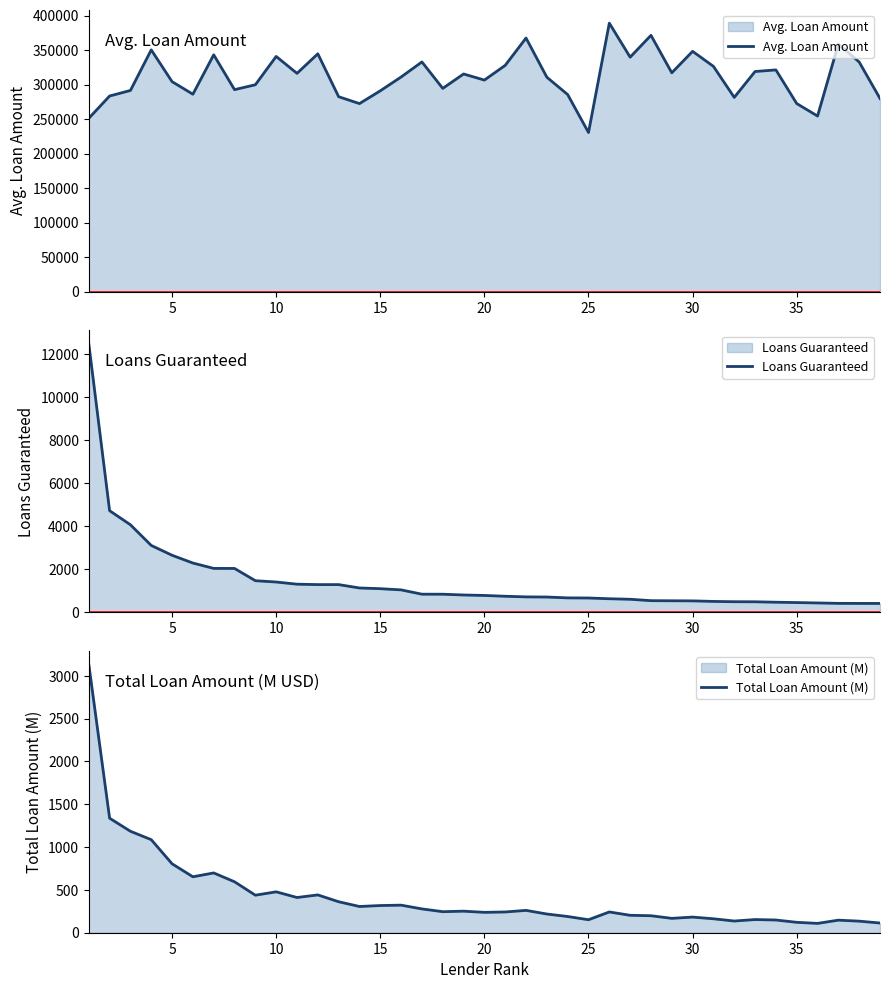

What is the maximum value for Loans Guaranteed?

12479